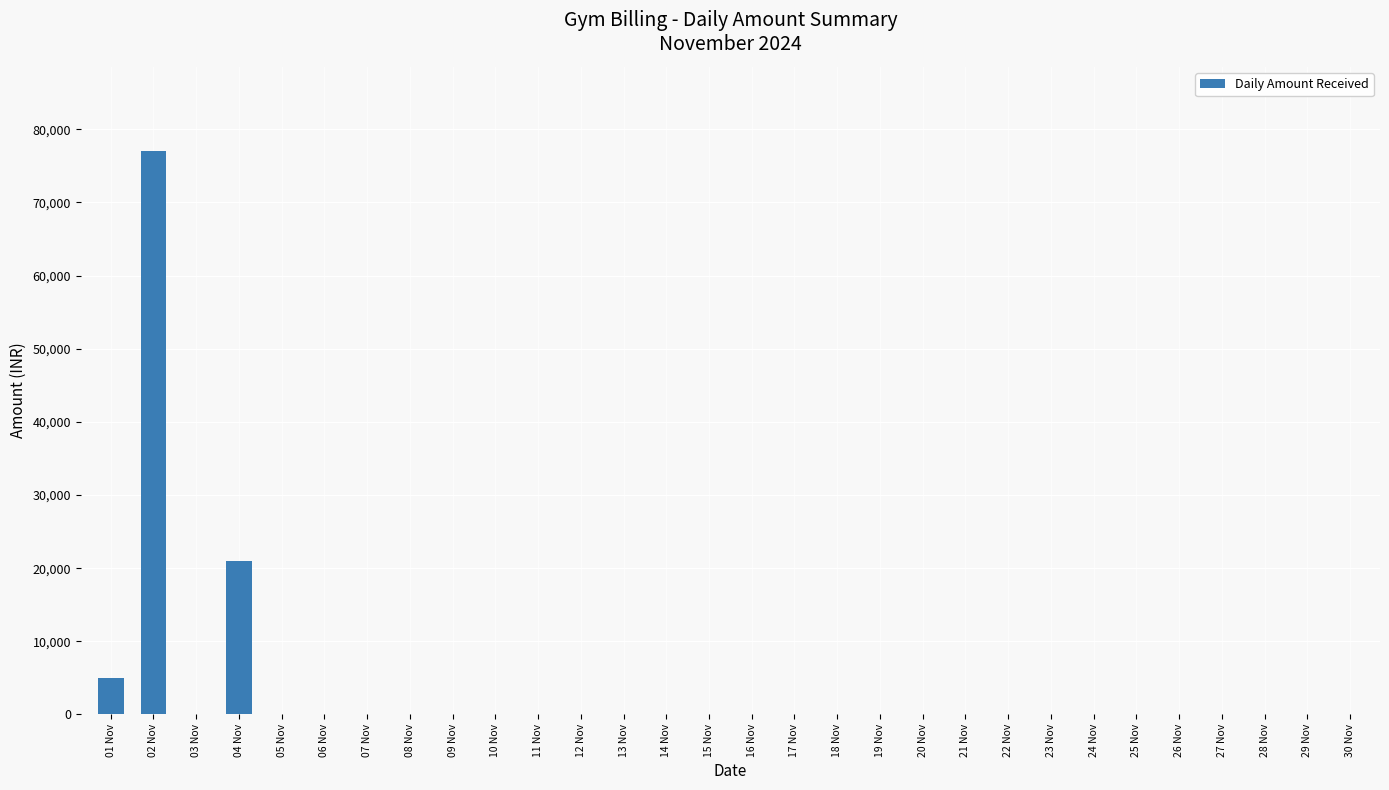

The value at 26 Nov is -52051. True or false?

False